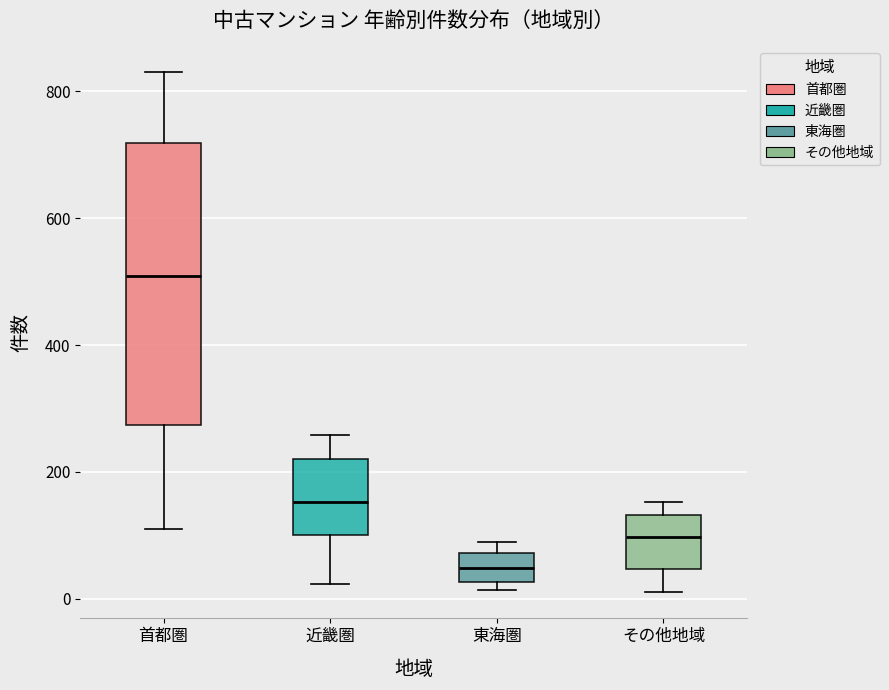

Which box has the lowest median line?

東海圏